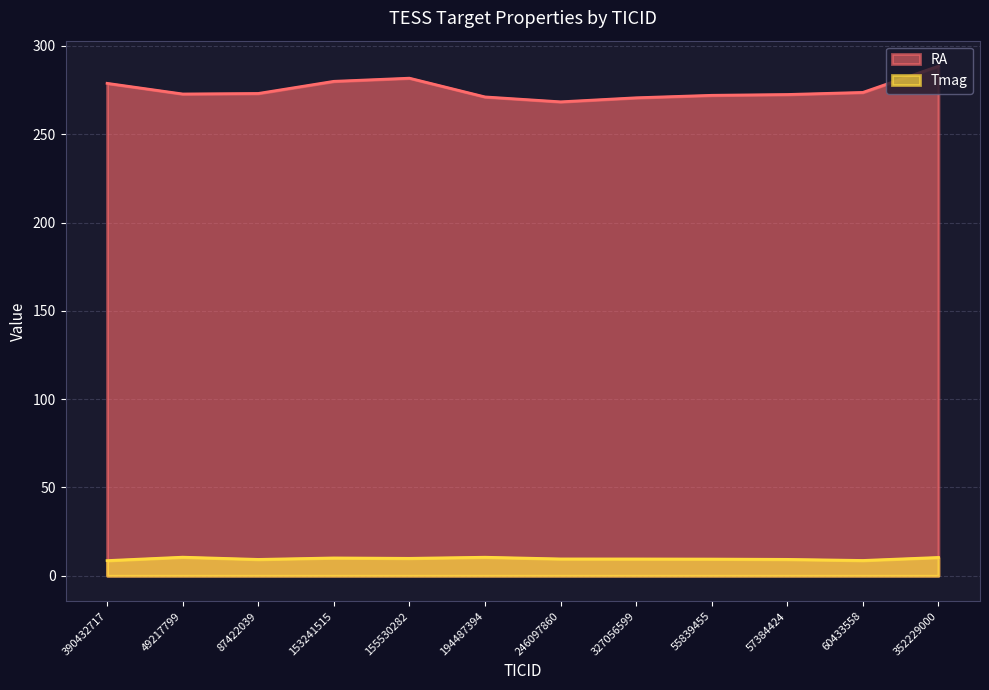

What are all the series names shown in the legend?

RA, Tmag